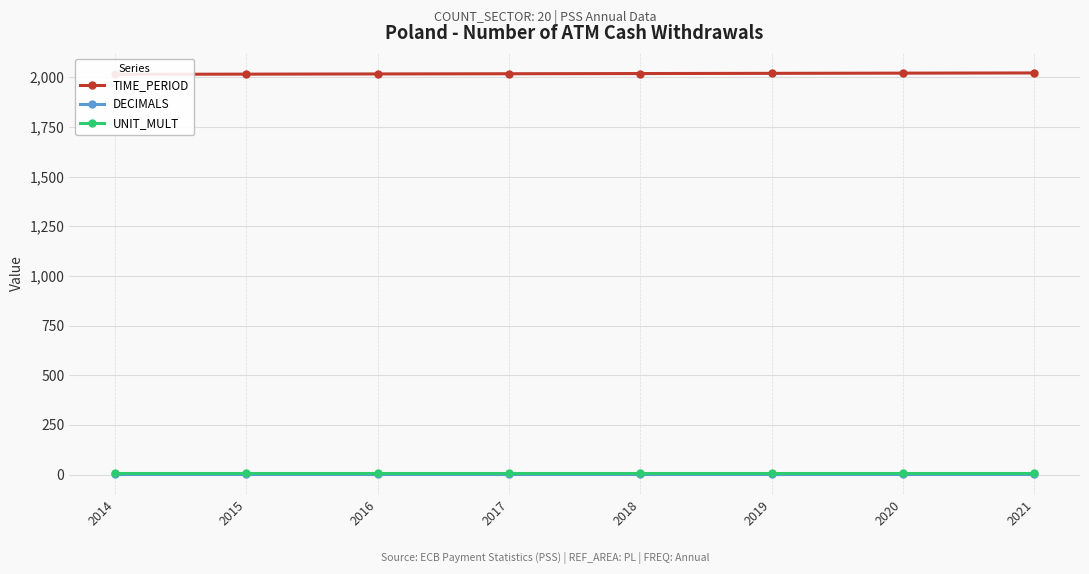

What is the difference between the TIME_PERIOD values at 2017 and 2020?

3